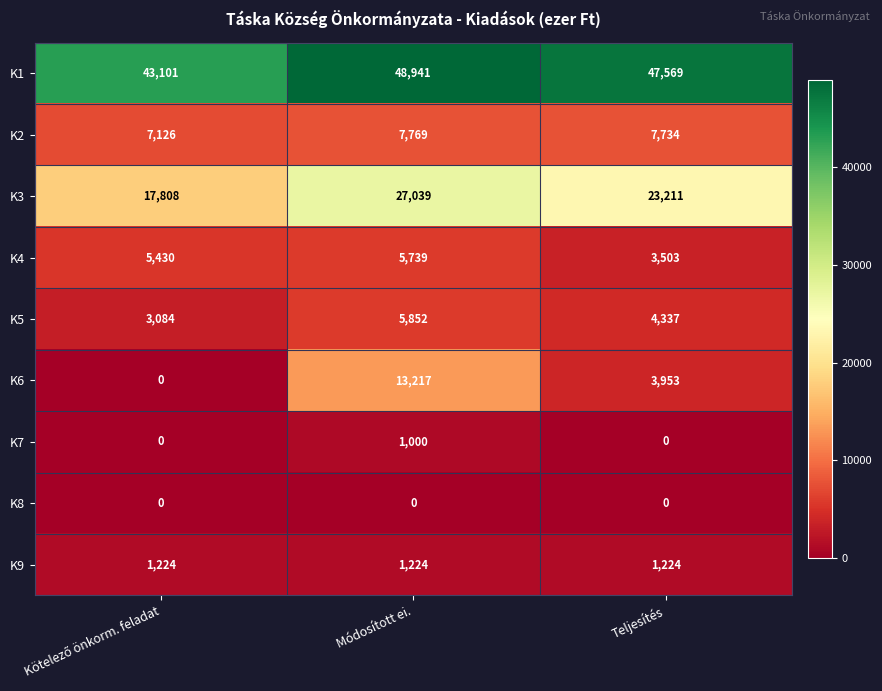

What is the spread (max minus min) of values at Teljesítés?

47569